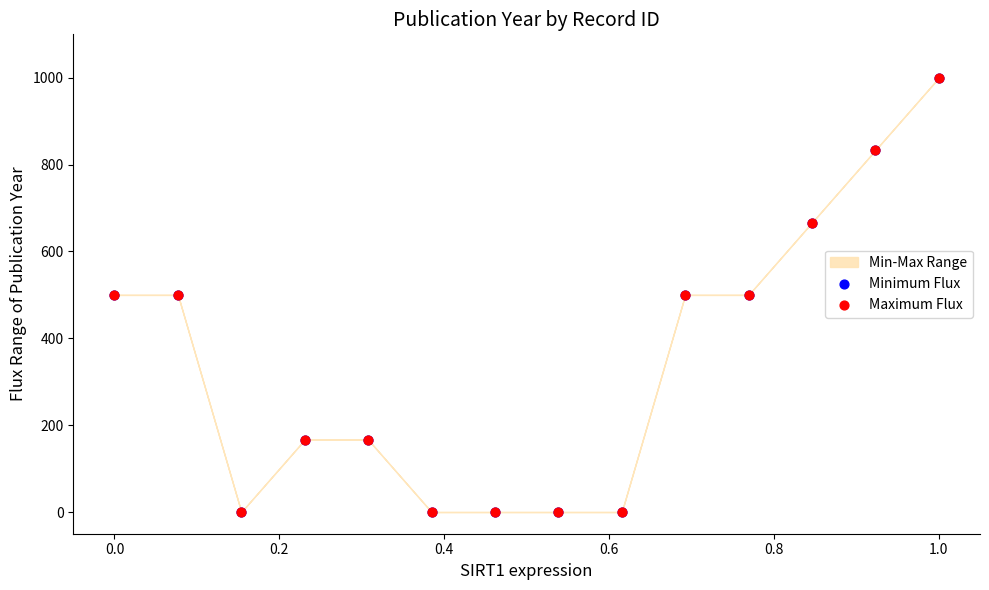

Which series contains the lowest Y value?

Minimum Flux